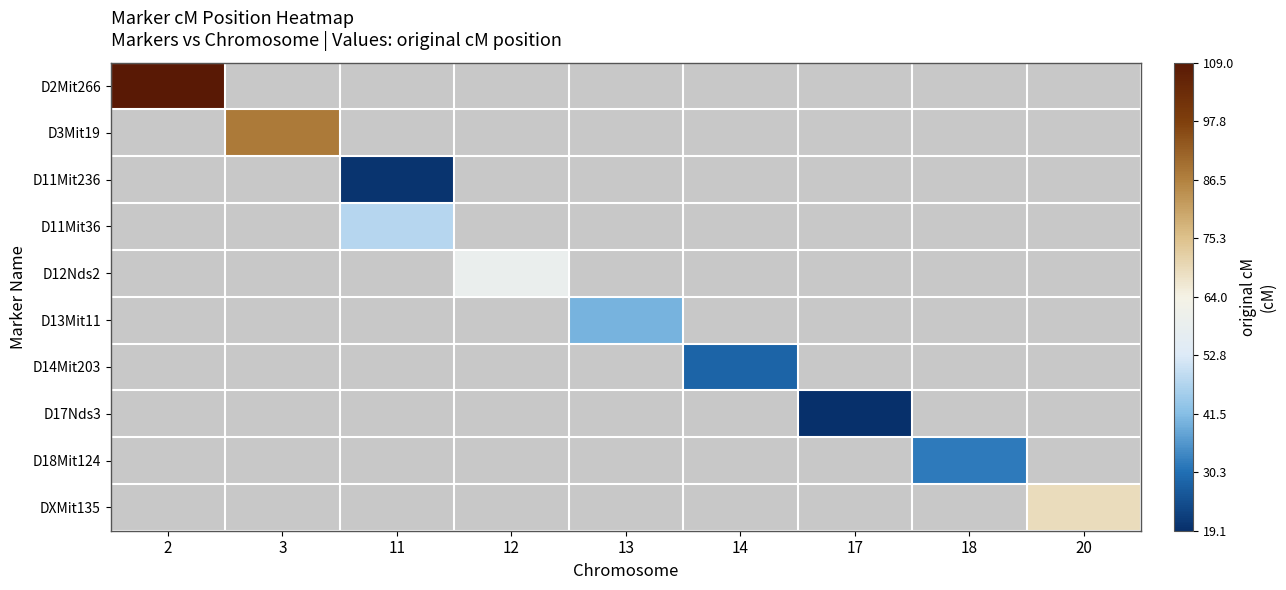

At how many categories does at least one series exceed 59?

3